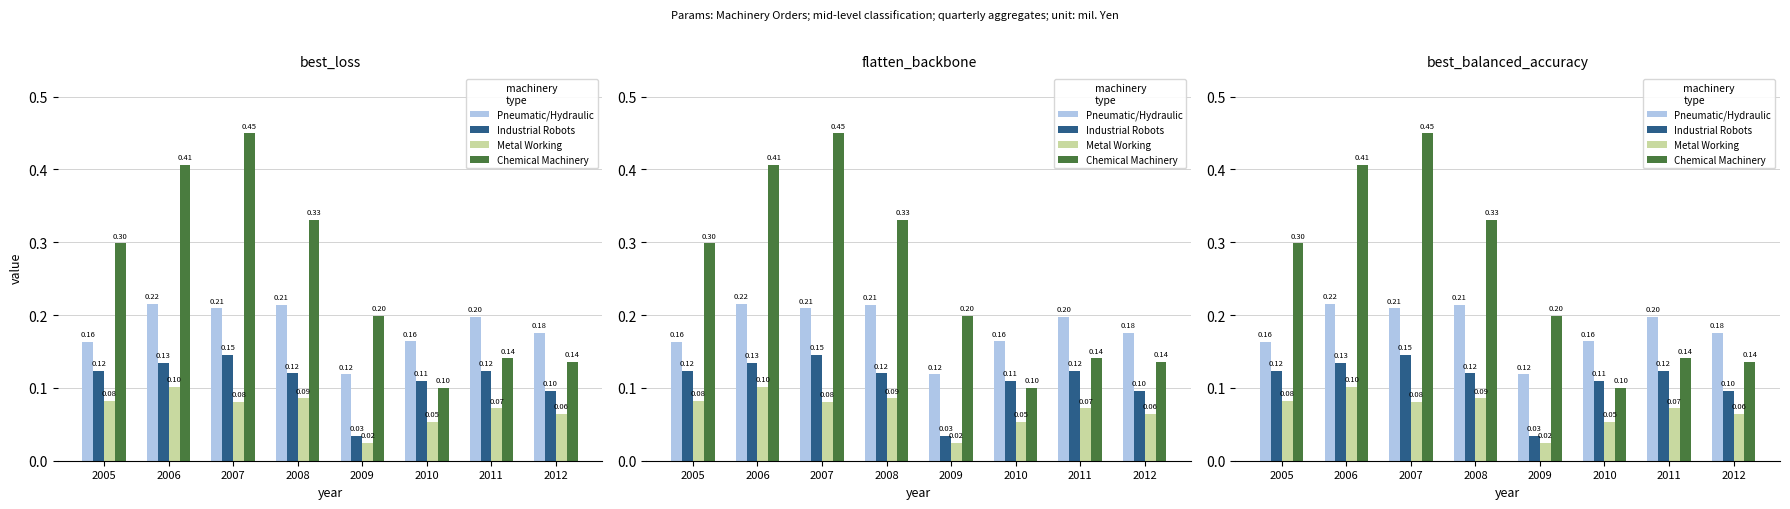

Rank the series at 2009 from lowest to highest value.

Metal Working, Industrial Robots, Pneumatic/Hydraulic, Chemical Machinery